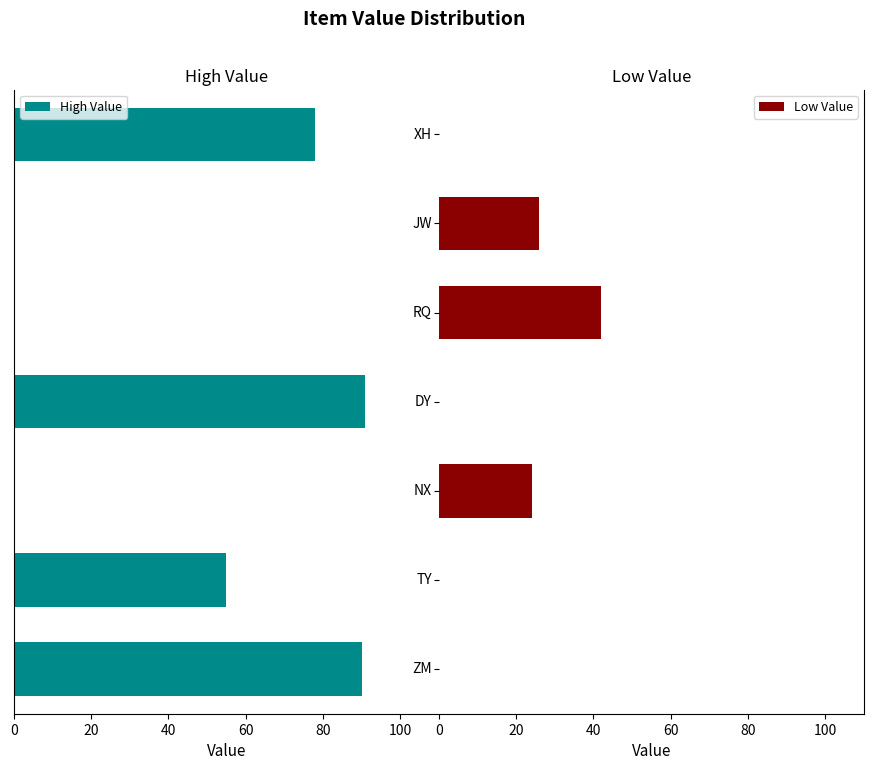

The value of Low Value at 0 is 26. True or false?

True